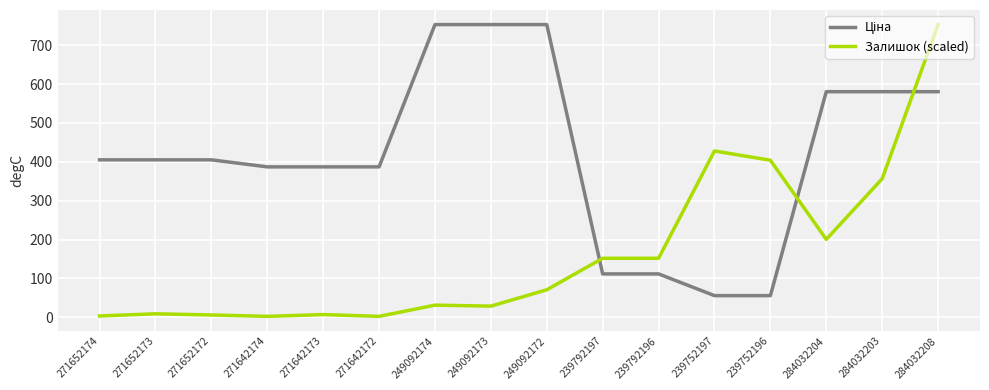

Which series has the largest range (max minus min)?

Залишок (scaled)